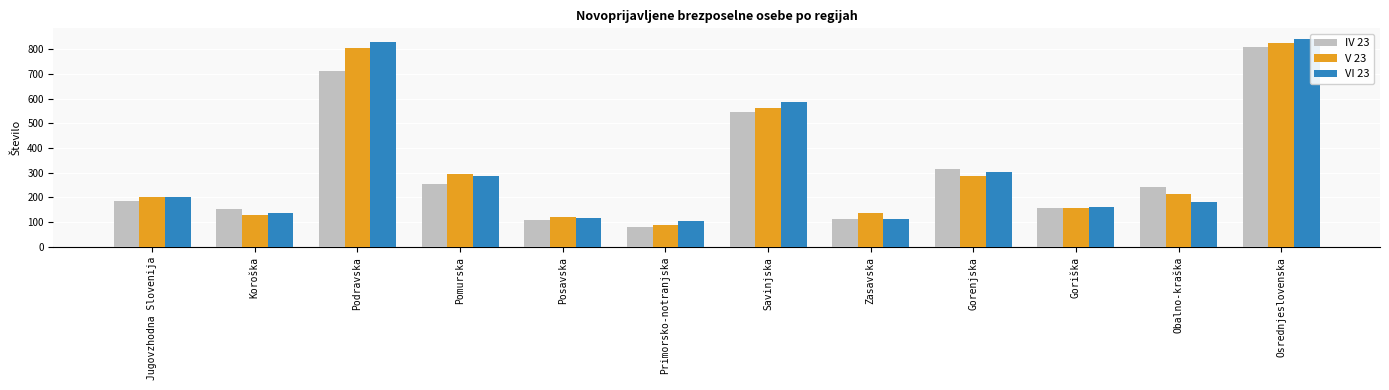

At which category is the sum across all series the highest?

Osrednjeslovenska